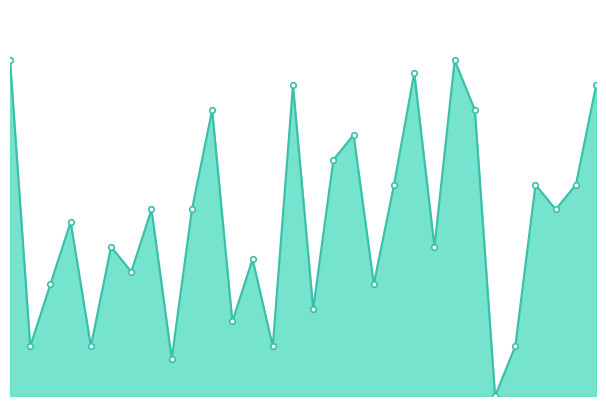

Where is the first local maximum?

424